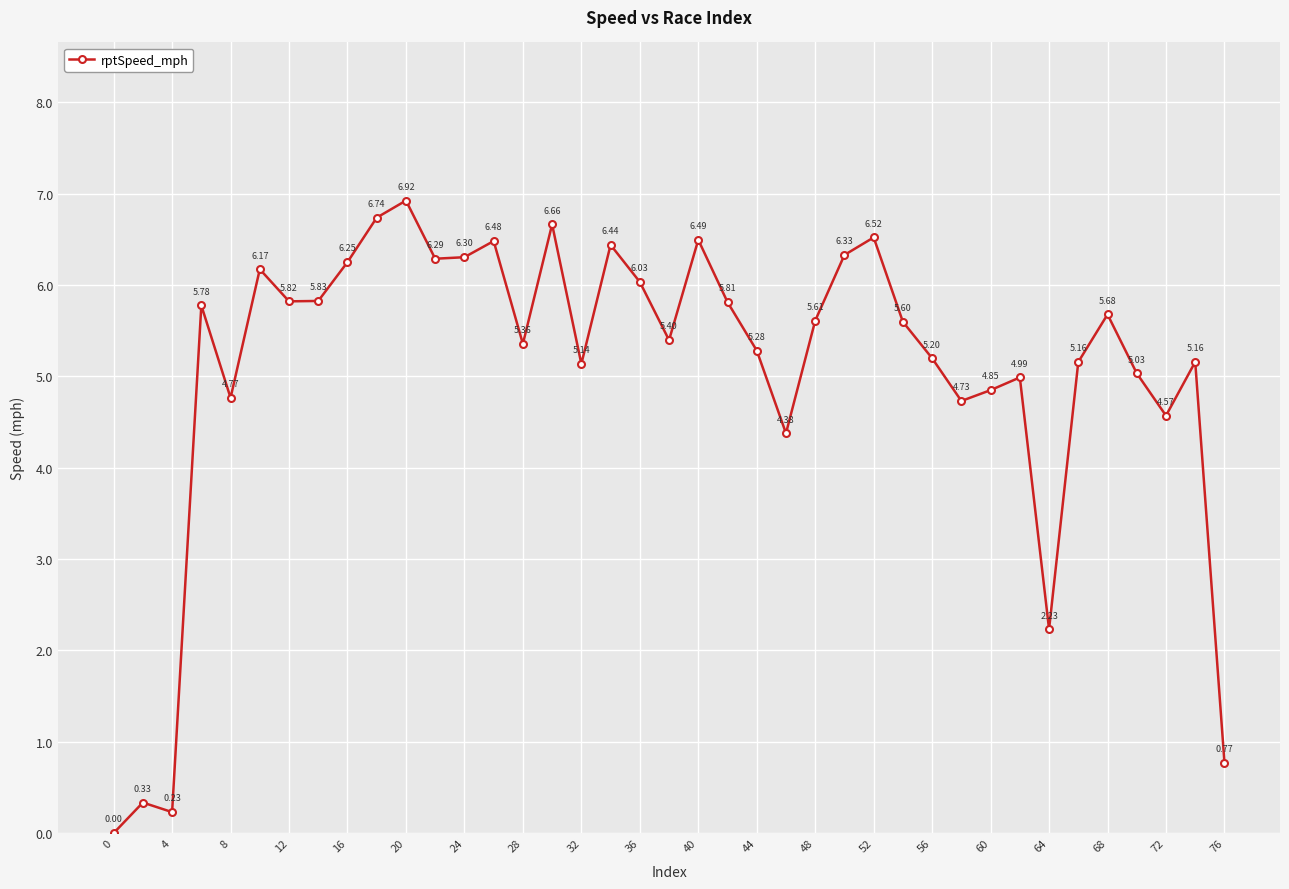

What is the greatest value displayed?

6.9